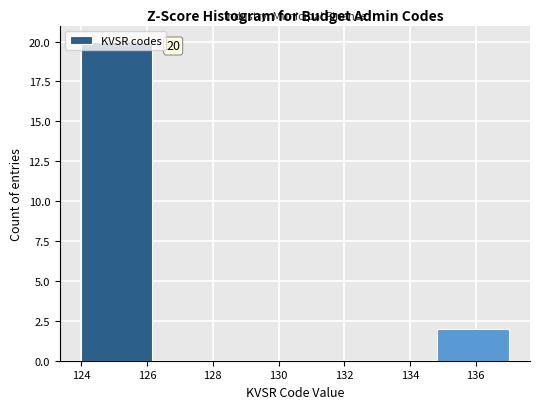

Which range on the x-axis has the tallest bar?

124.0 to 126.2